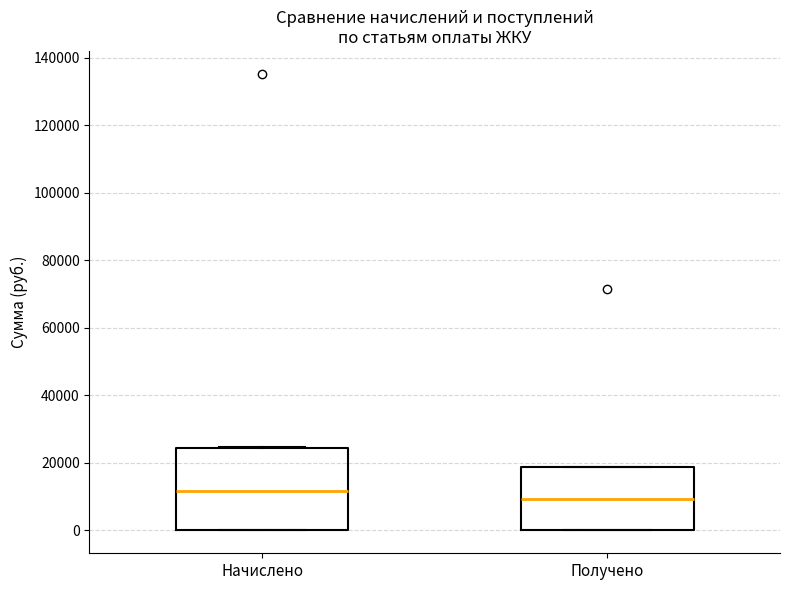

Where does the median line of the box for Начислено sit on the y-axis? The values are not printed on the chart, so give them approximately, as read against the axis.

12000